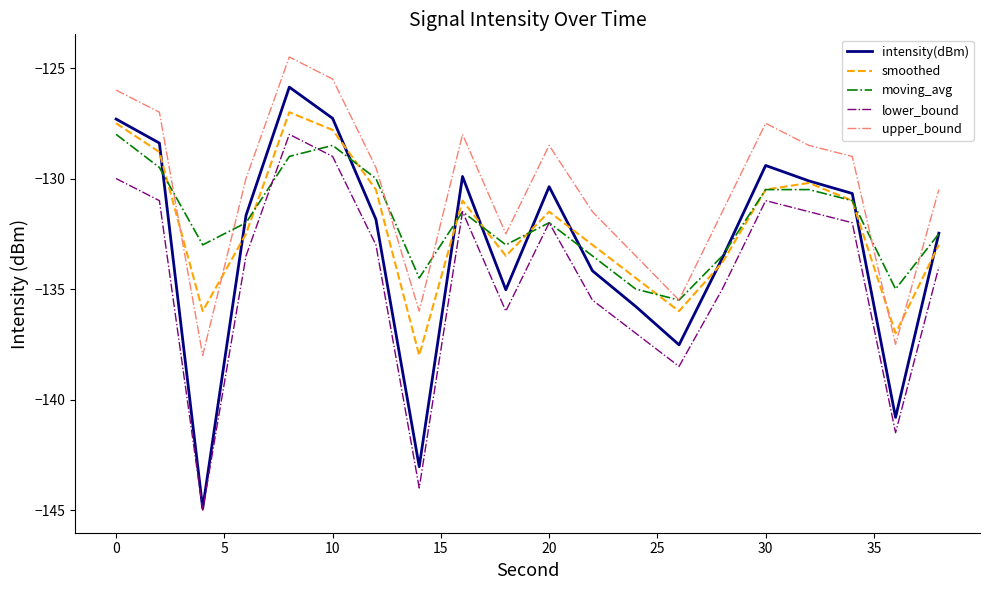

Which series has the widest spread of values?

intensity(dBm)